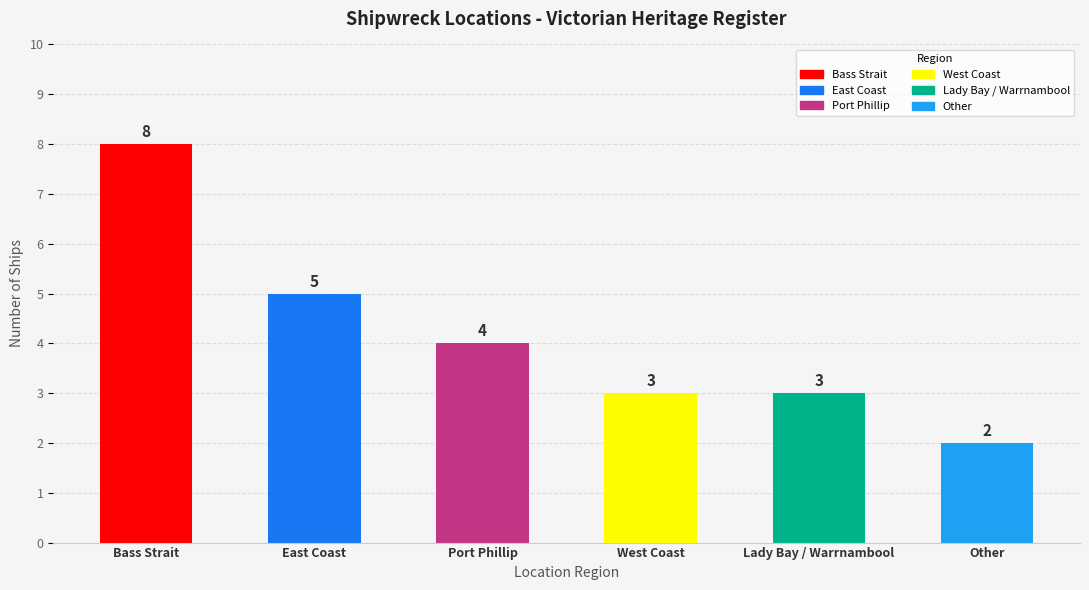

Which has a higher value, Bass Strait or Lady Bay / Warrnambool?

Bass Strait